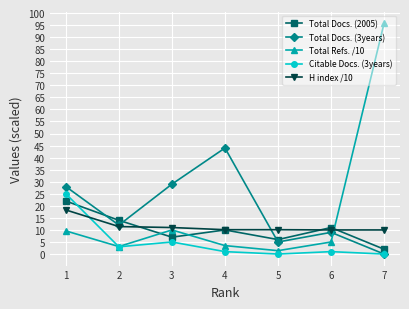

What is the value of the Total Docs. (2005) point at the 3rd from the left?

7.0